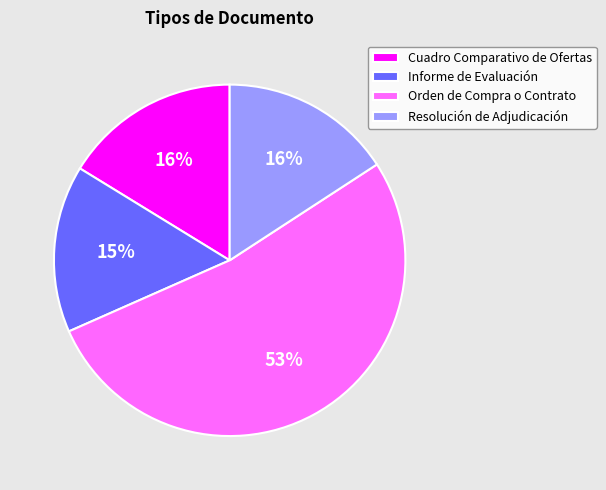

To the nearest percent, what is the combined percentage of Cuadro Comparativo de Ofertas and Orden de Compra o Contrato?

69%